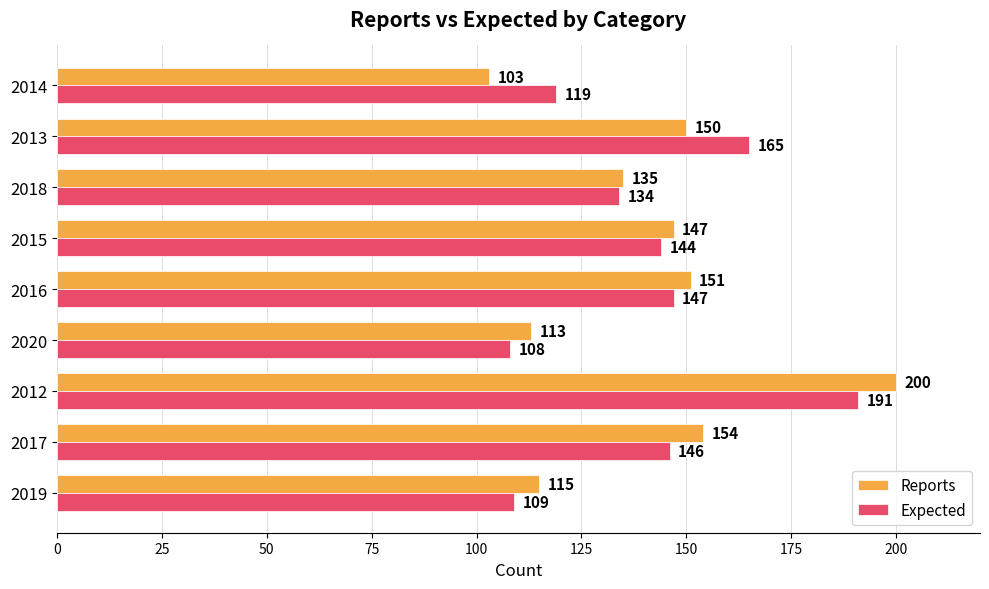

What are all the series names shown in the legend?

Reports, Expected